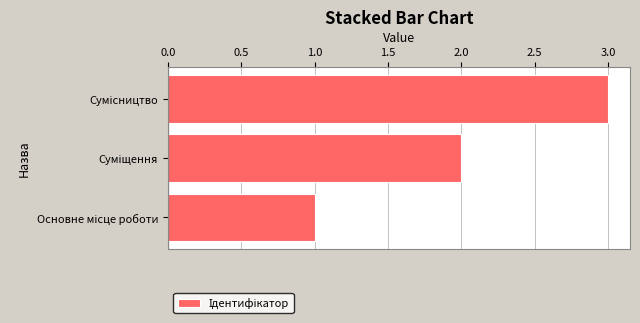

What is the average value?

2